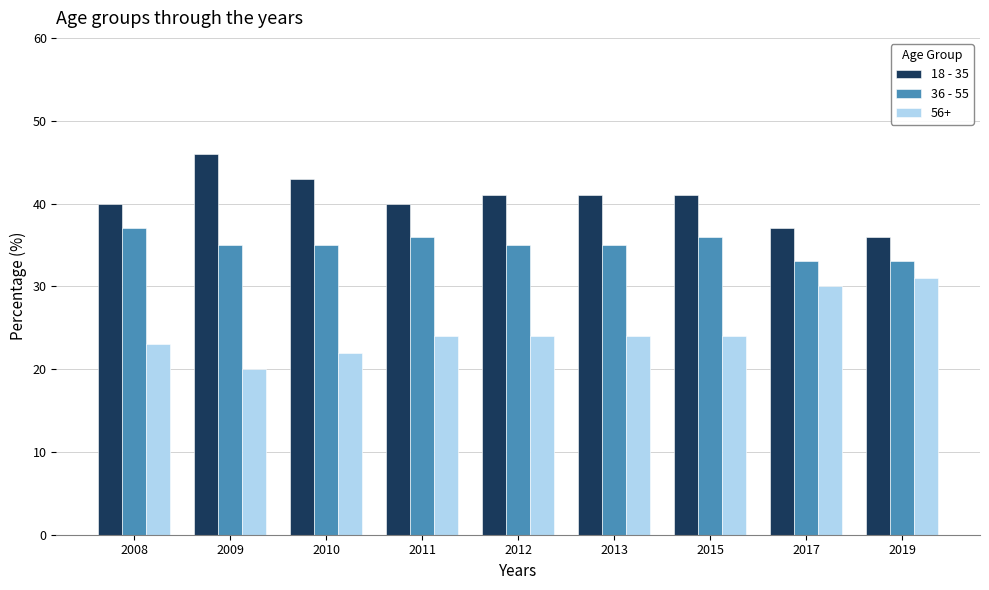

What is the greatest value displayed?

46